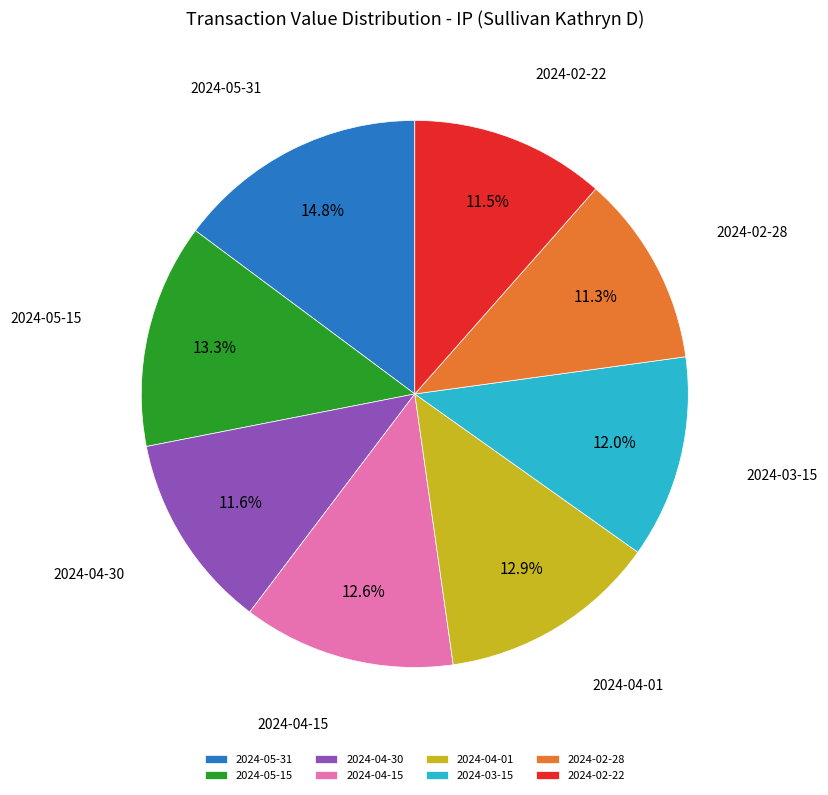

Is 2024-05-31 the majority of the pie?

No